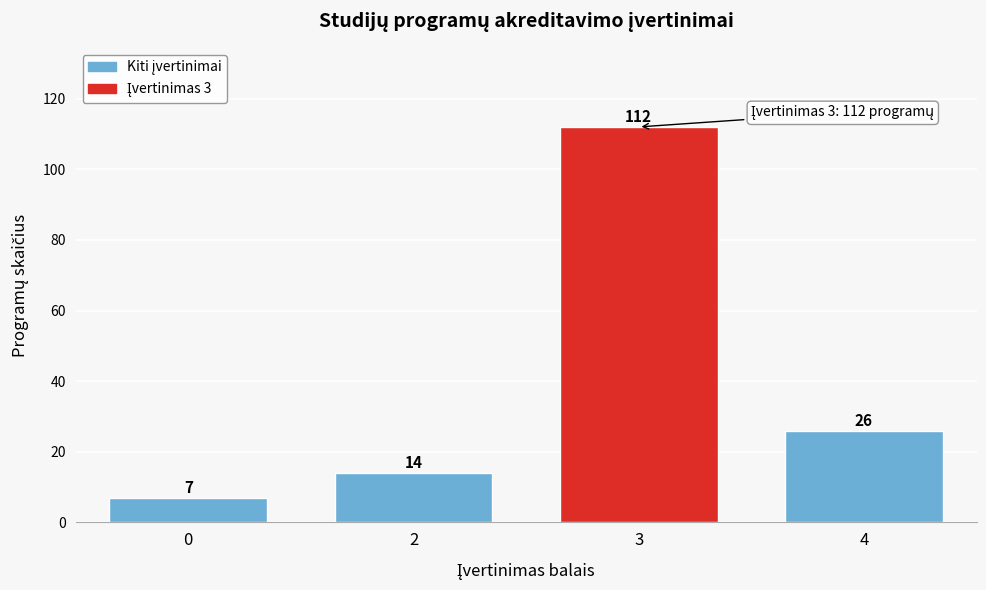

Reading left to right, transcribe all the data shown in this chart.

0=7	2=14	3=112	4=26